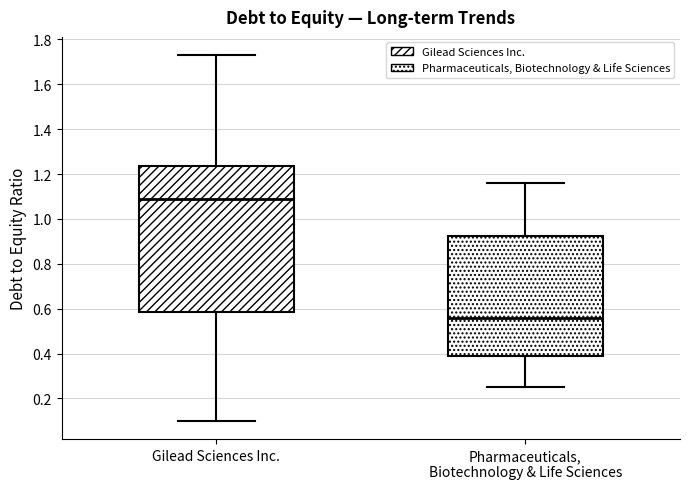

Which box is the tallest, from its lower edge to its upper edge?

Gilead Sciences Inc.